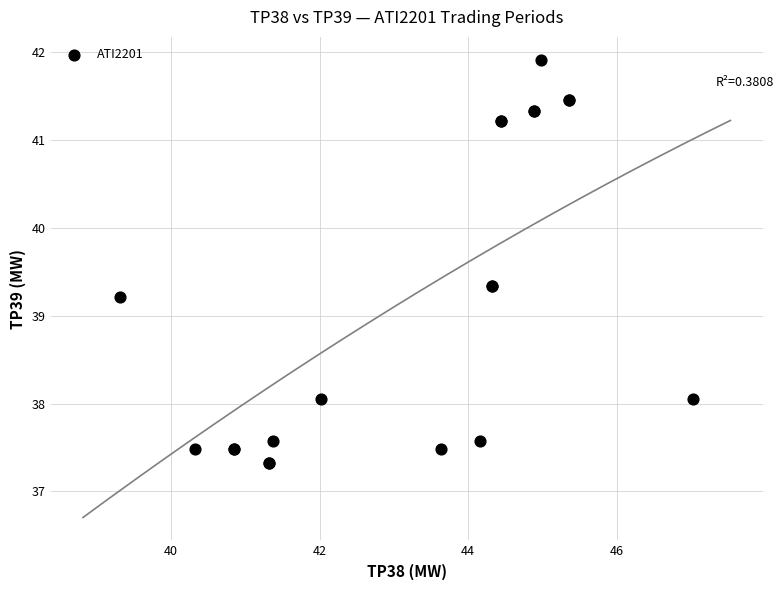

What Y value in the scatter plot is closest to 39?

39.2